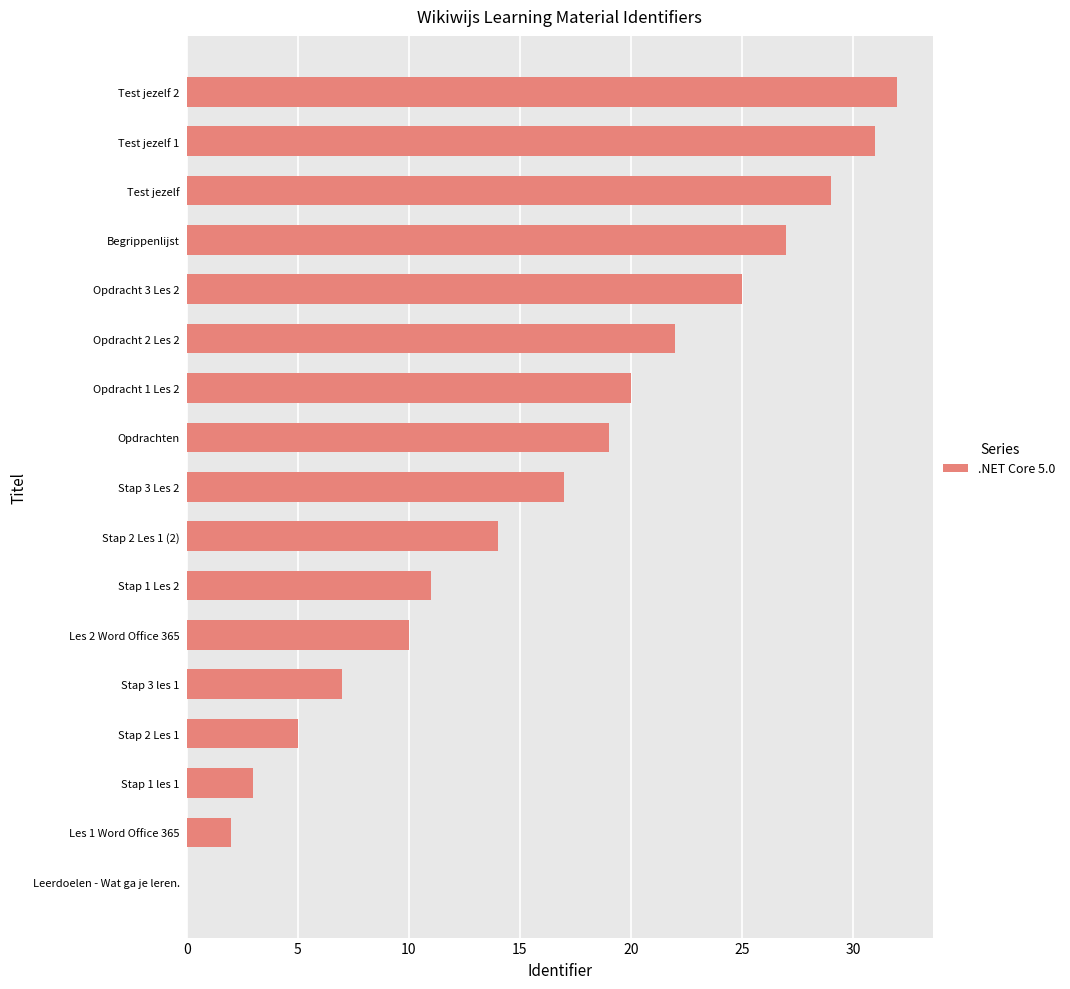

Reading top to bottom, what are all the values shown in this chart?

Test jezelf 2=32	Test jezelf 1=31	Test jezelf=29	Begrippenlijst=27	Opdracht 3 Les 2=25	Opdracht 2 Les 2=22	Opdracht 1 Les 2=20	Opdrachten=19	Stap 3 Les 2=17	Stap 2 Les 1 (2)=14	Stap 1 Les 2=11	Les 2 Word Office 365=10	Stap 3 les 1=7	Stap 2 Les 1=5	Stap 1 les 1=3	Les 1 Word Office 365=2	Leerdoelen - Wat ga je leren.=0